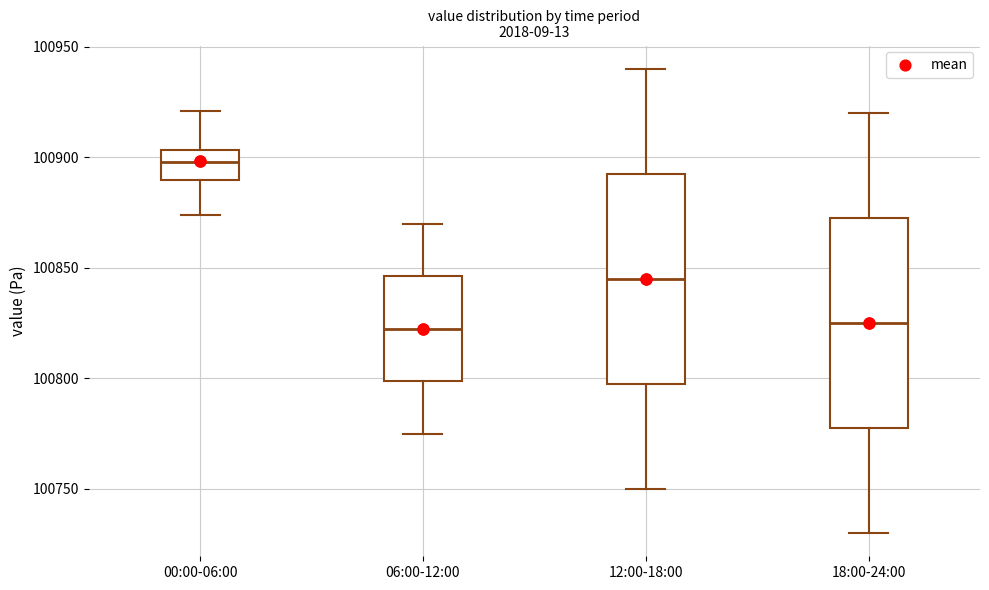

Reading left to right, transcribe this box plot: for each box, give where its median line is, the range the box spans, and where its two whiskers end, as read against the y-axis. The values are not printed on the chart, so give them approximately, as read against the axis.

00:00-06:00: median 100900, box 100890 to 100905, whiskers 100875 to 100920
06:00-12:00: median 100825, box 100800 to 100845, whiskers 100775 to 100870
12:00-18:00: median 100845, box 100800 to 100895, whiskers 100750 to 100940
18:00-24:00: median 100825, box 100780 to 100875, whiskers 100730 to 100920